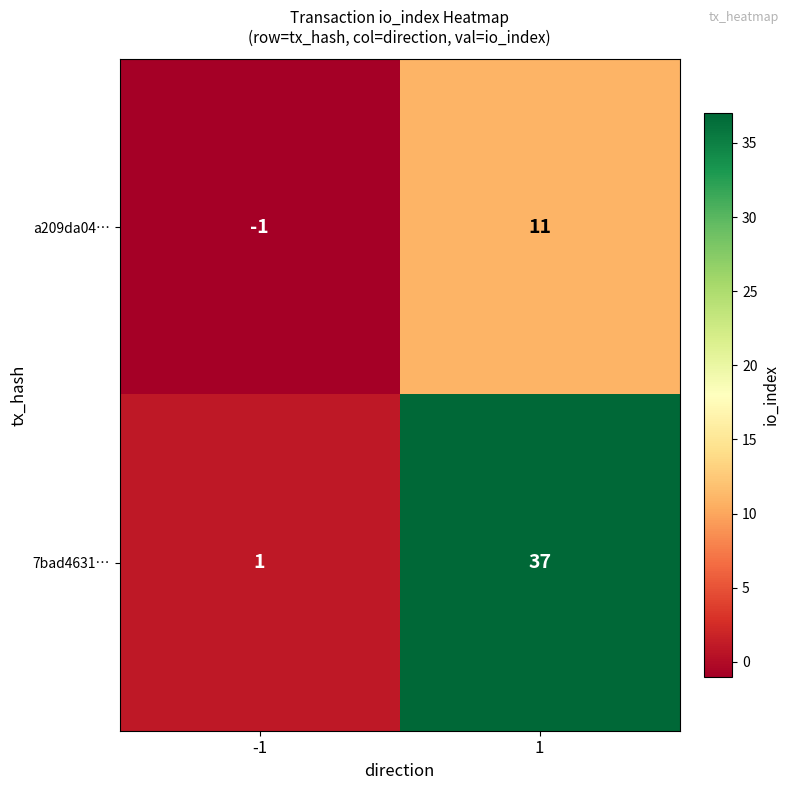

What is the difference between the a209da04… values at 1 and -1?

12